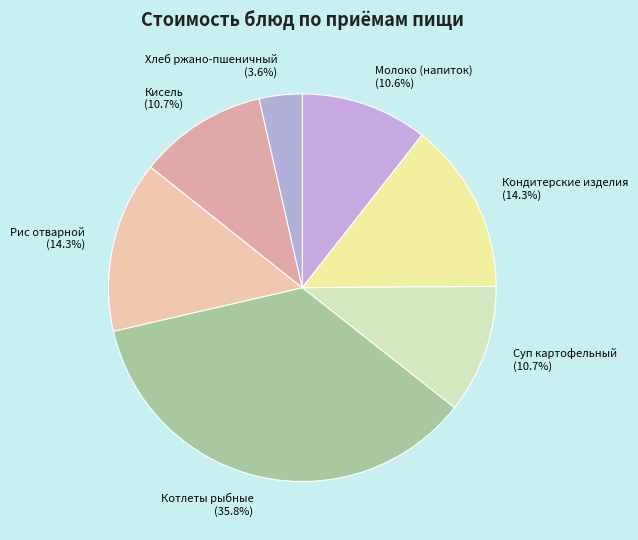

Count the number of slices in the pie.

7